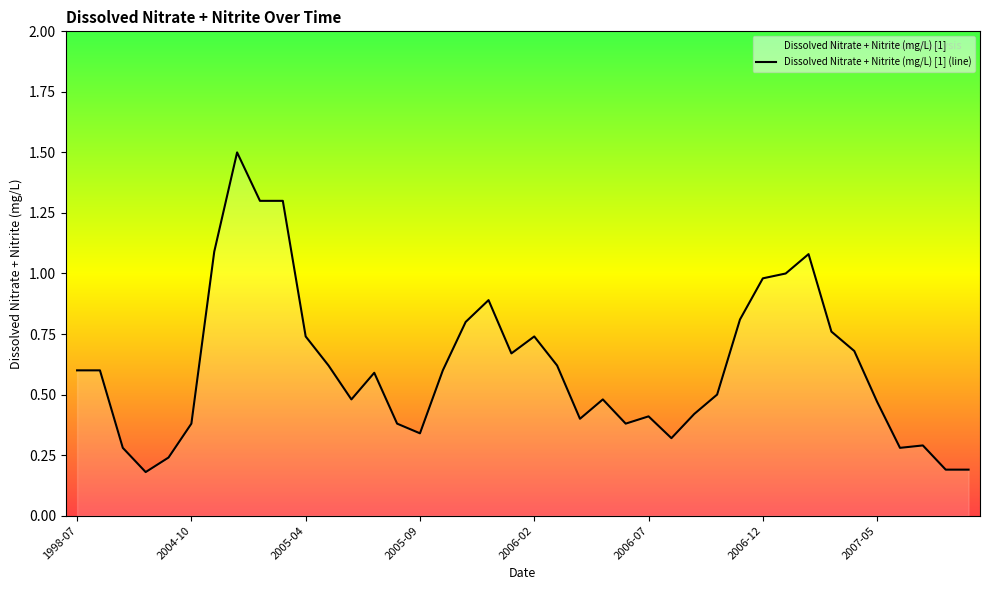

What is the label of the 24th point from the right?

2005-10